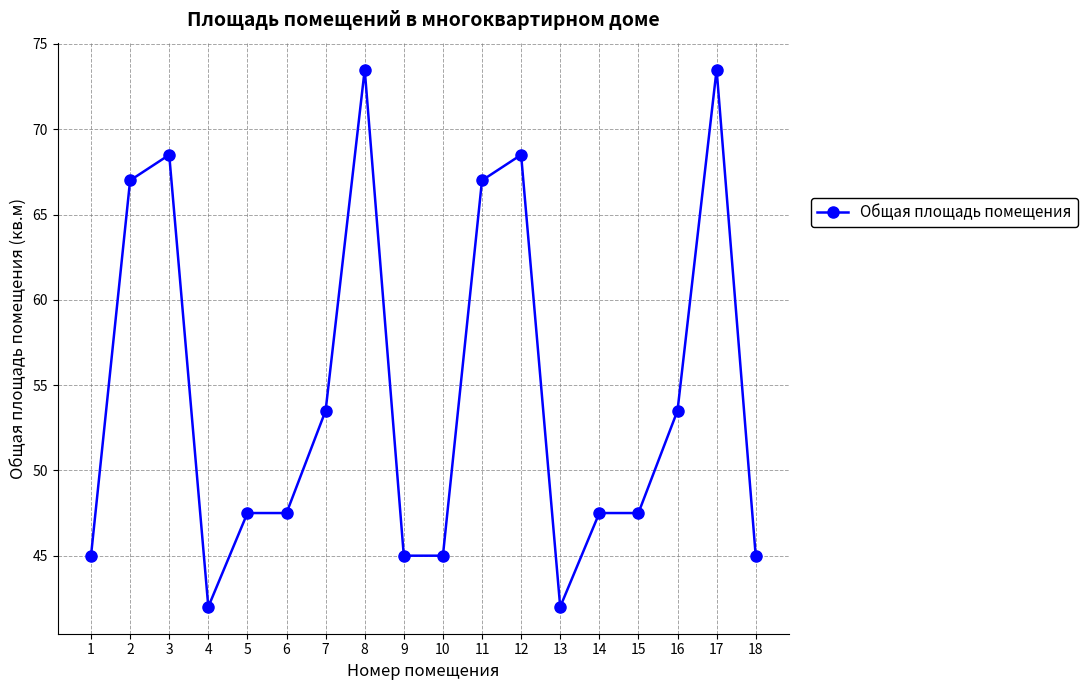

What is the minimum value shown in the chart?

42.0